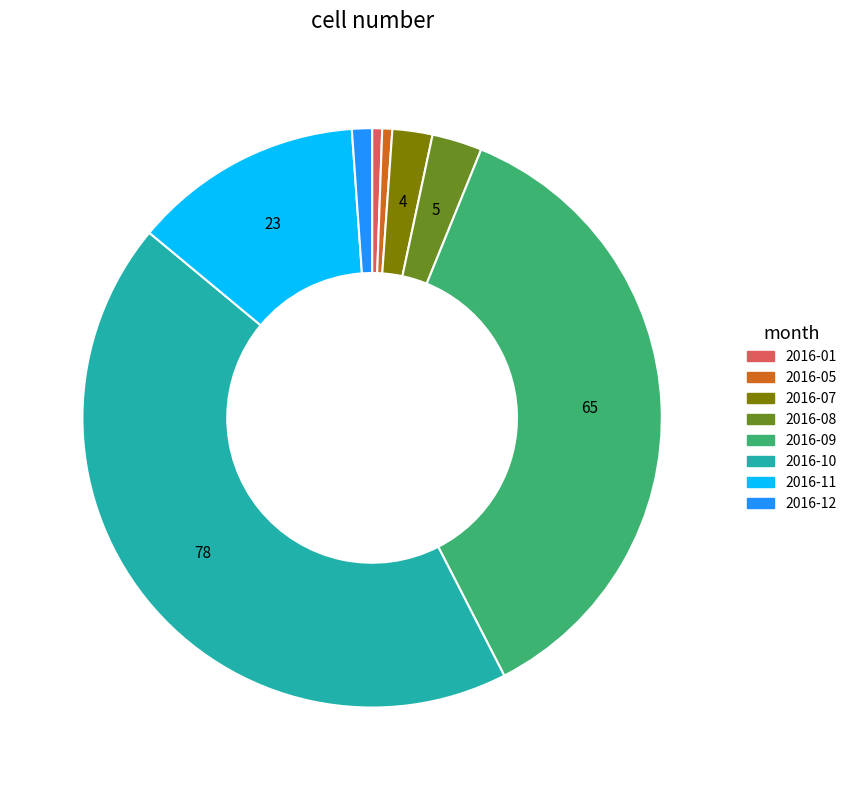

Is there any slice that represents more than half of the pie?

No